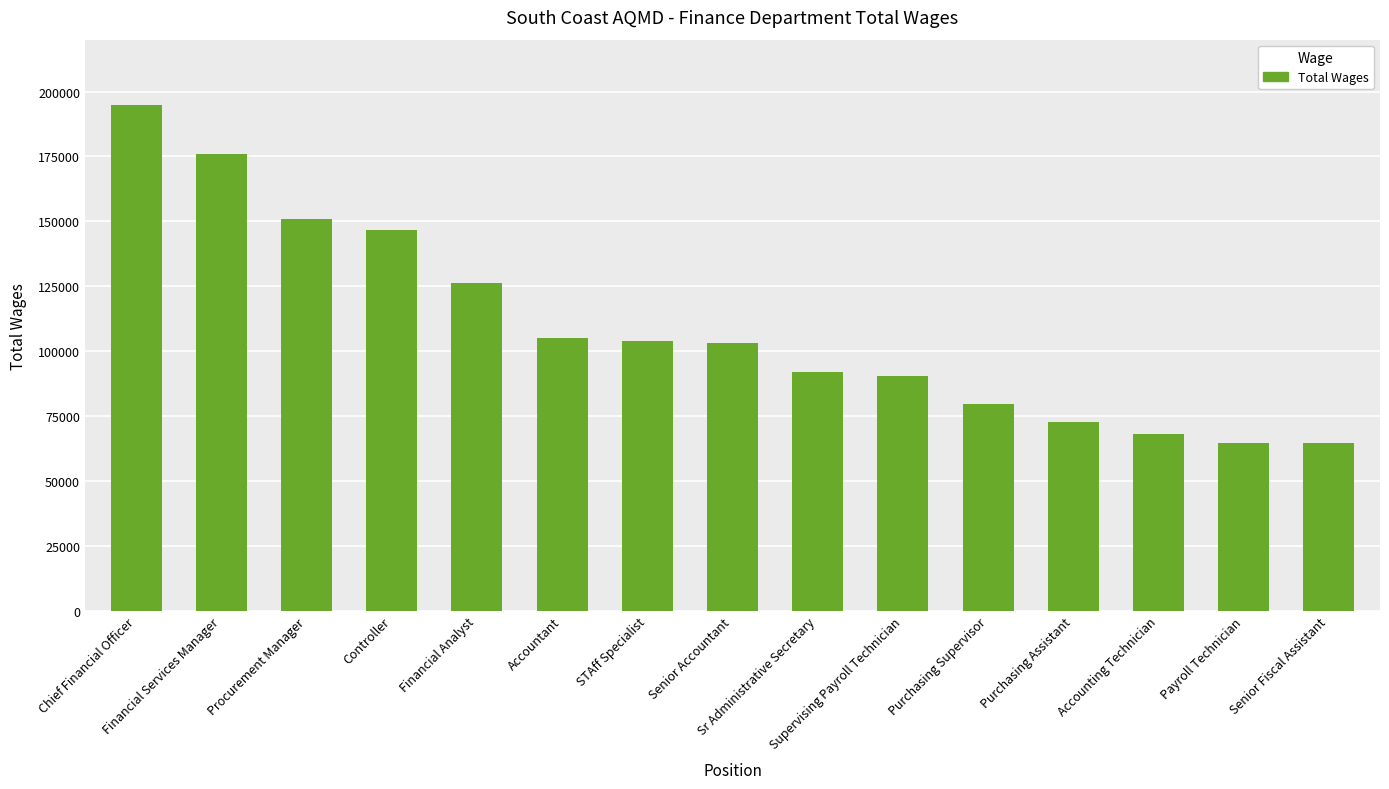

What is the change in value from Chief Financial Officer to Procurement Manager?

-44026